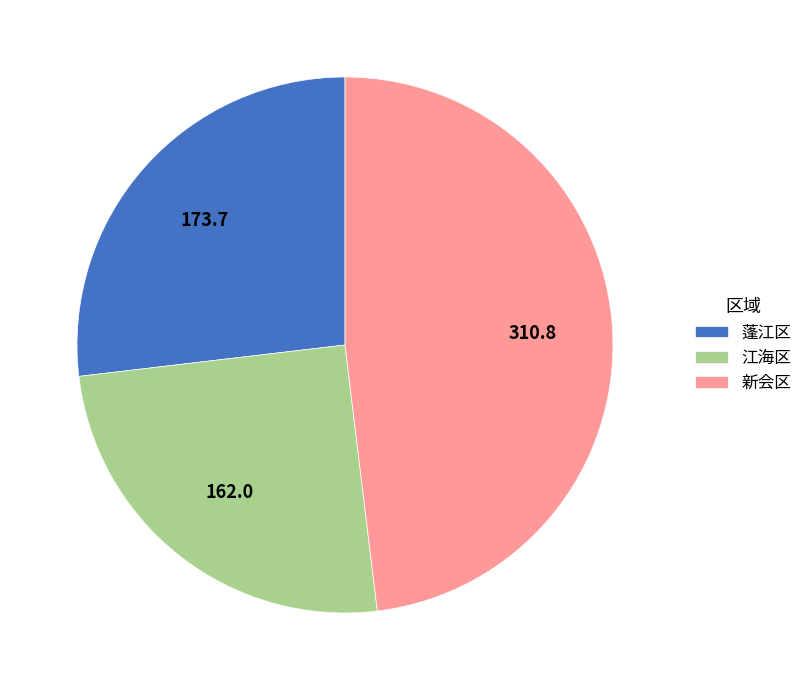

What is the ratio of the value at 蓬江区 to the value at 江海区?

1.1